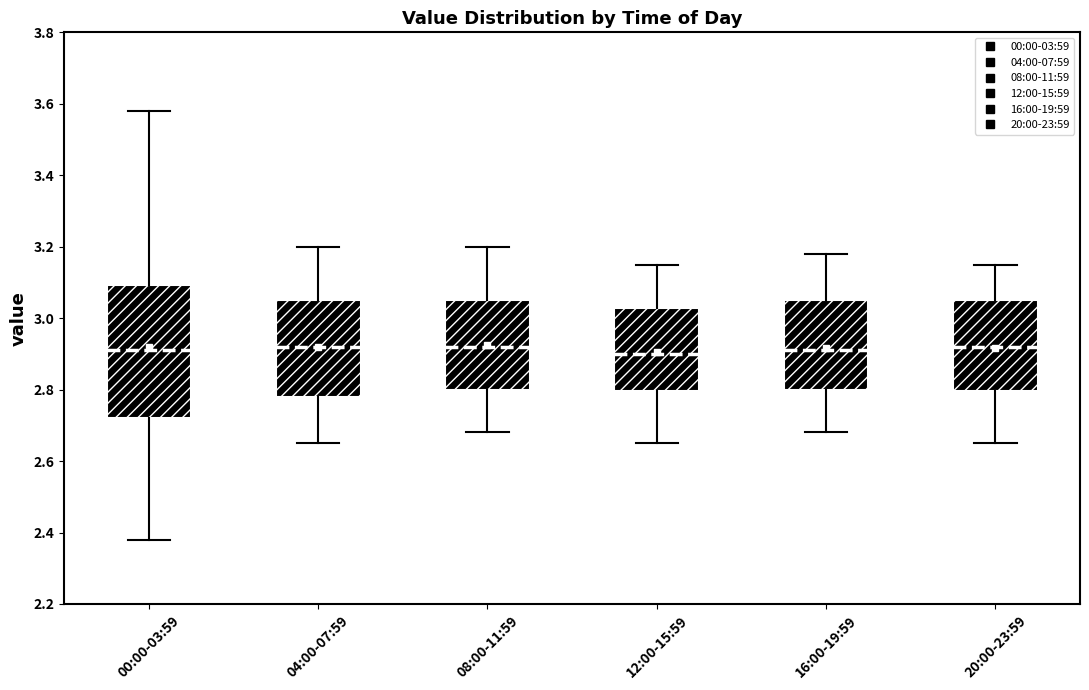

Reading left to right, transcribe this box plot: for each box, give where its median line is, the range the box spans, and where its two whiskers end, as read against the y-axis. The values are not printed on the chart, so give them approximately, as read against the axis.

00:00-03:59: median 2.92, box 2.72 to 3.10, whiskers 2.38 to 3.58
04:00-07:59: median 2.92, box 2.78 to 3.06, whiskers 2.66 to 3.20
08:00-11:59: median 2.92, box 2.80 to 3.06, whiskers 2.68 to 3.20
12:00-15:59: median 2.90, box 2.80 to 3.02, whiskers 2.66 to 3.16
16:00-19:59: median 2.92, box 2.80 to 3.06, whiskers 2.68 to 3.18
20:00-23:59: median 2.92, box 2.80 to 3.06, whiskers 2.66 to 3.16